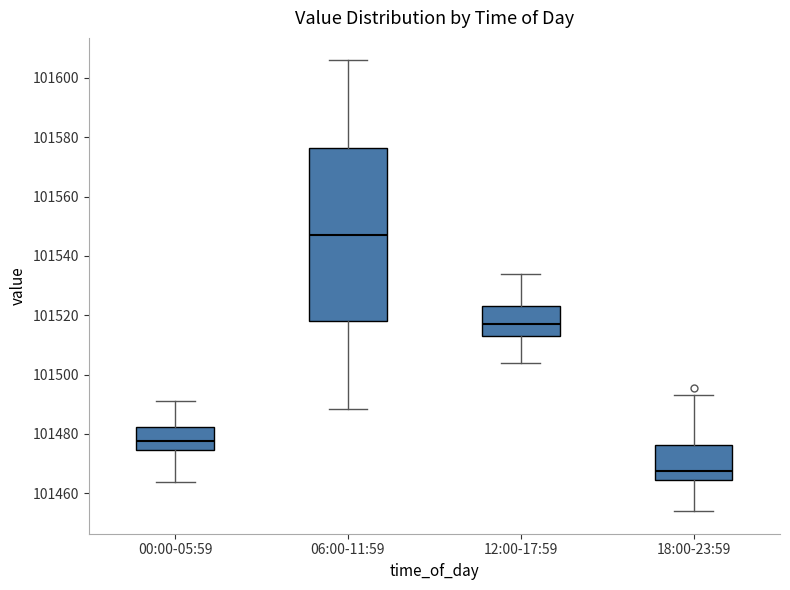

Reading left to right, read every box against the y-axis: the position of its median line, the range the box covers, and the ends of its whiskers. The values are not printed on the chart, so give them approximately, as read against the axis.

00:00-05:59: median 101478, box 101474 to 101482, whiskers 101464 to 101492
06:00-11:59: median 101548, box 101518 to 101576, whiskers 101488 to 101606
12:00-17:59: median 101518, box 101514 to 101524, whiskers 101504 to 101534
18:00-23:59: median 101468, box 101464 to 101476, whiskers 101454 to 101492